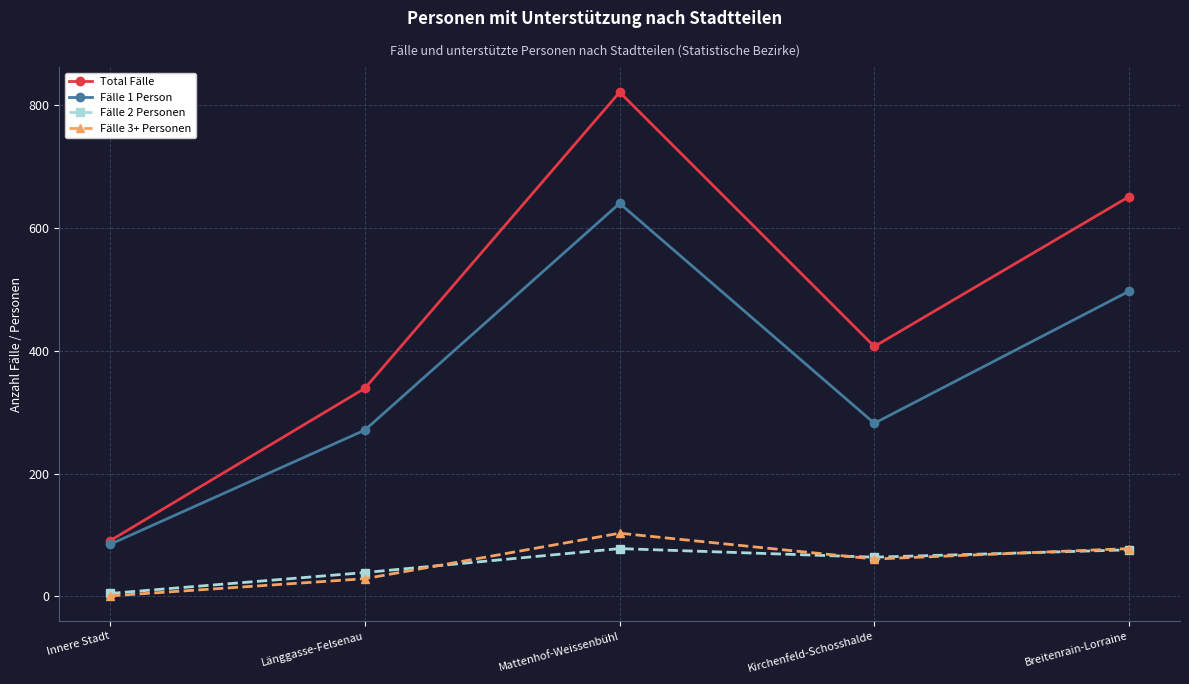

At Mattenhof-Weissenbühl, list the series in order from smallest to largest.

Fälle 2 Personen, Fälle 3+ Personen, Fälle 1 Person, Total Fälle